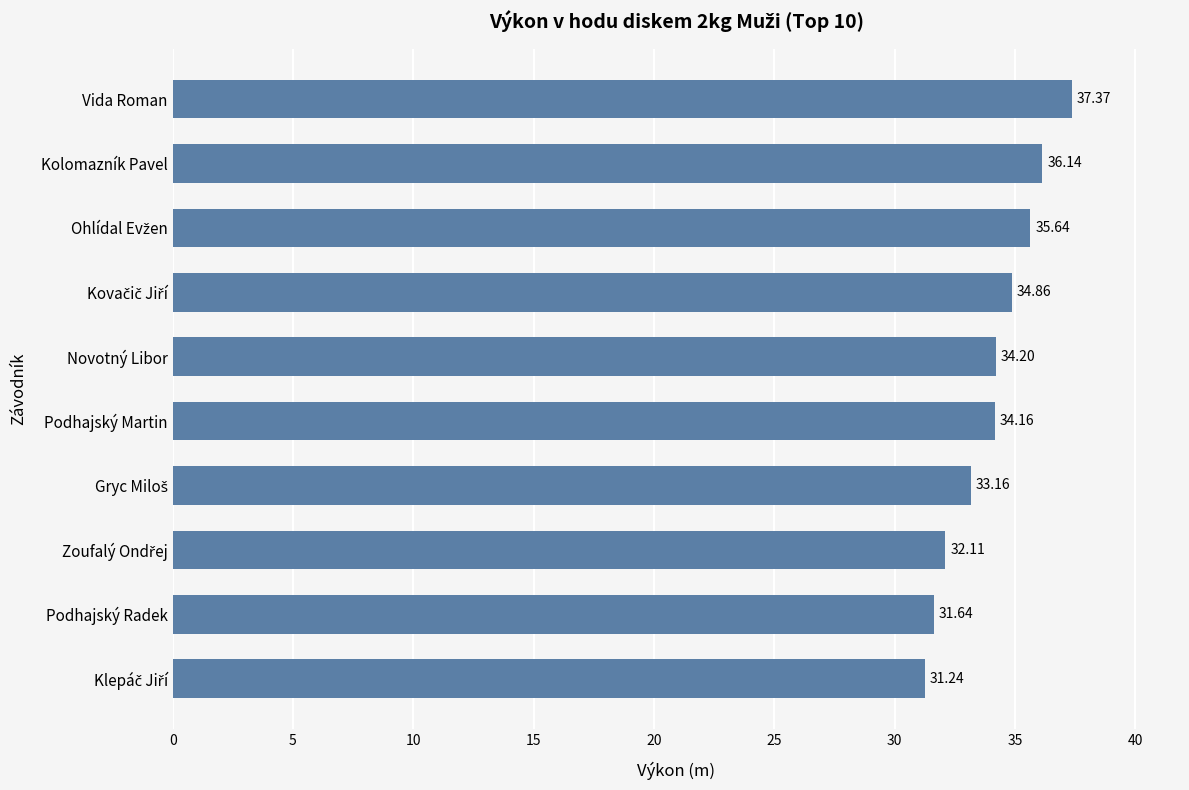

What is the difference between the maximum and minimum values?

6.1